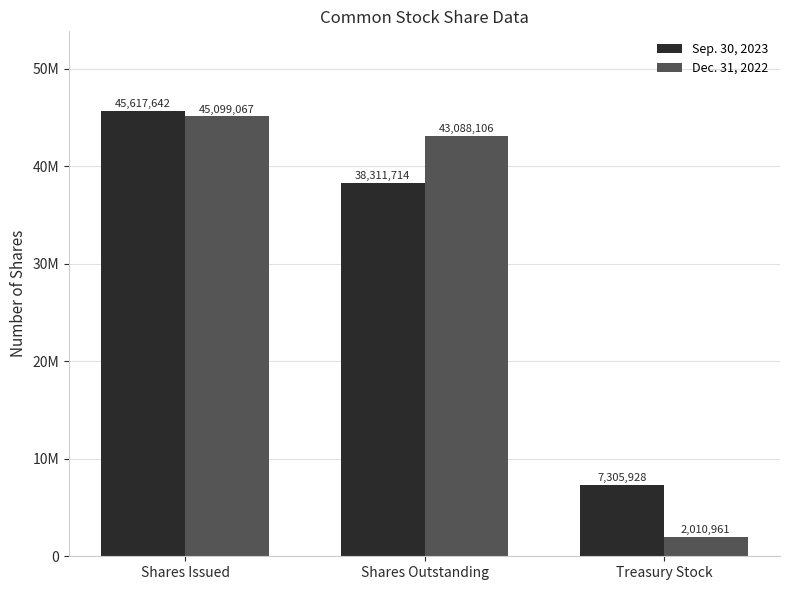

Are the bars grouped side by side (vs. stacked)?

Yes